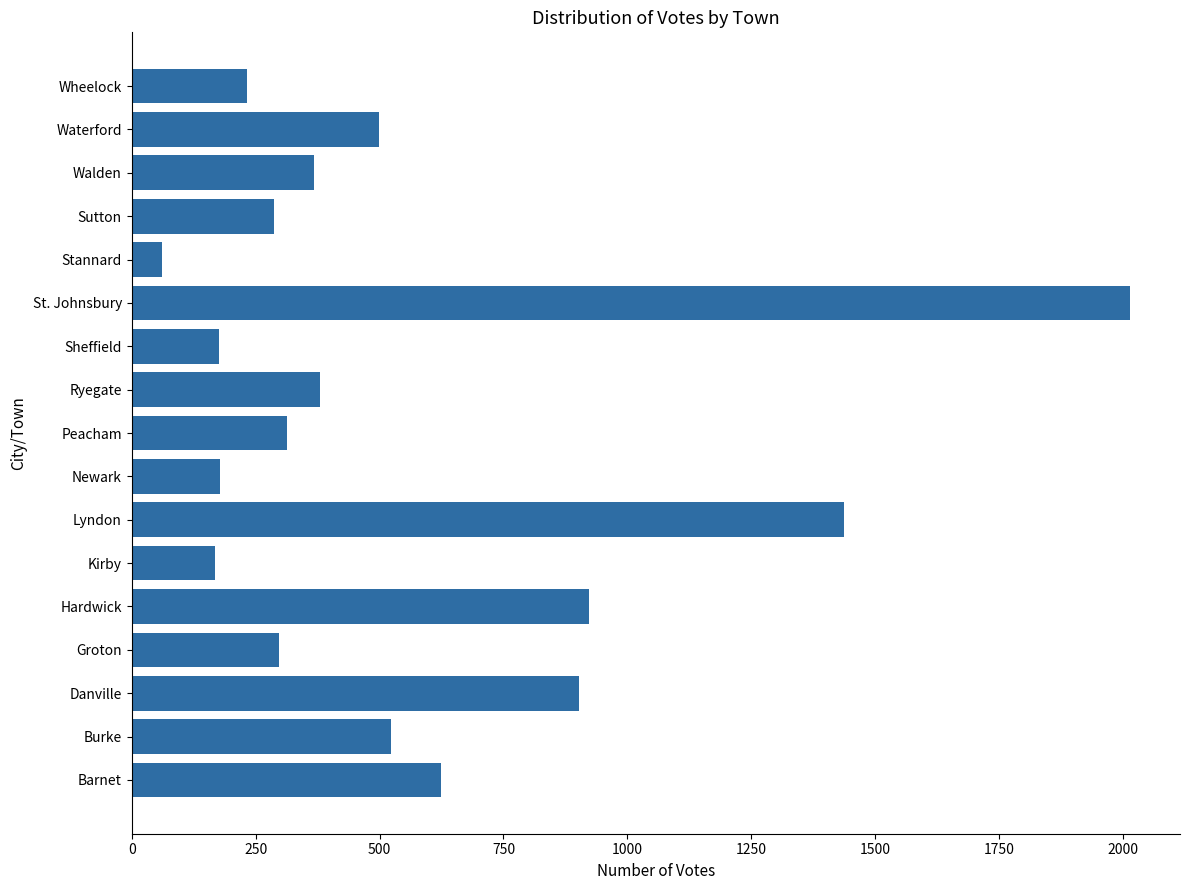

Which category has the lowest value across all series?

Stannard